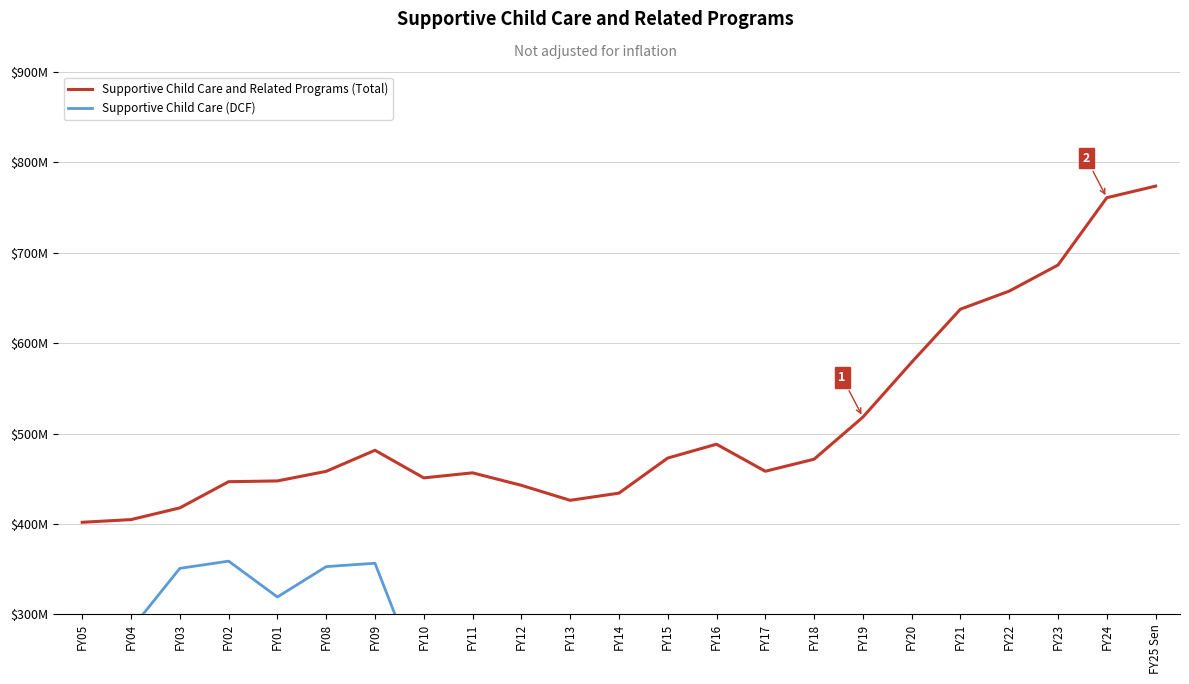

Between FY01 and FY23, which is larger?

FY23